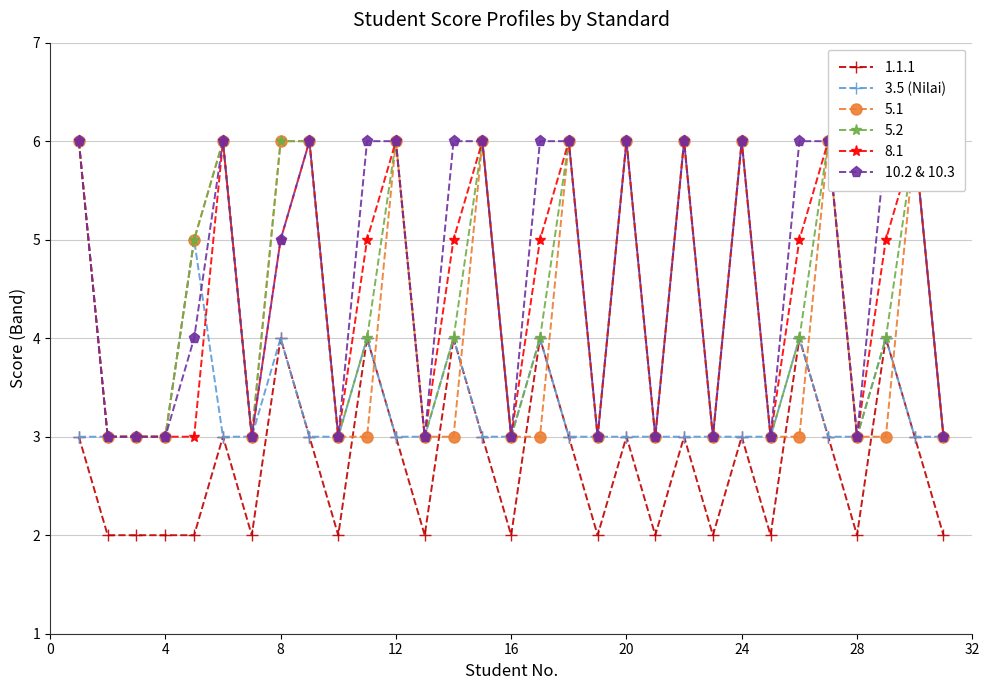

True or false: 3.5 (Nilai) has more than 0 interior local peaks.

True